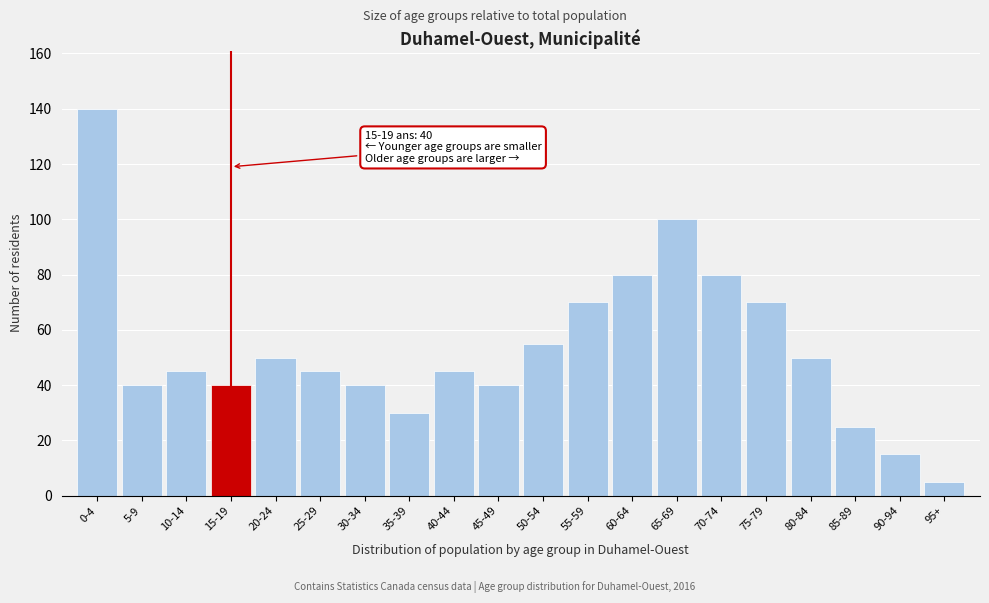

Reading left to right, list all the values displayed in this chart.

140	40	45	40	50	45	40	30	45	40	55	70	80	100	80	70	50	25	15	5